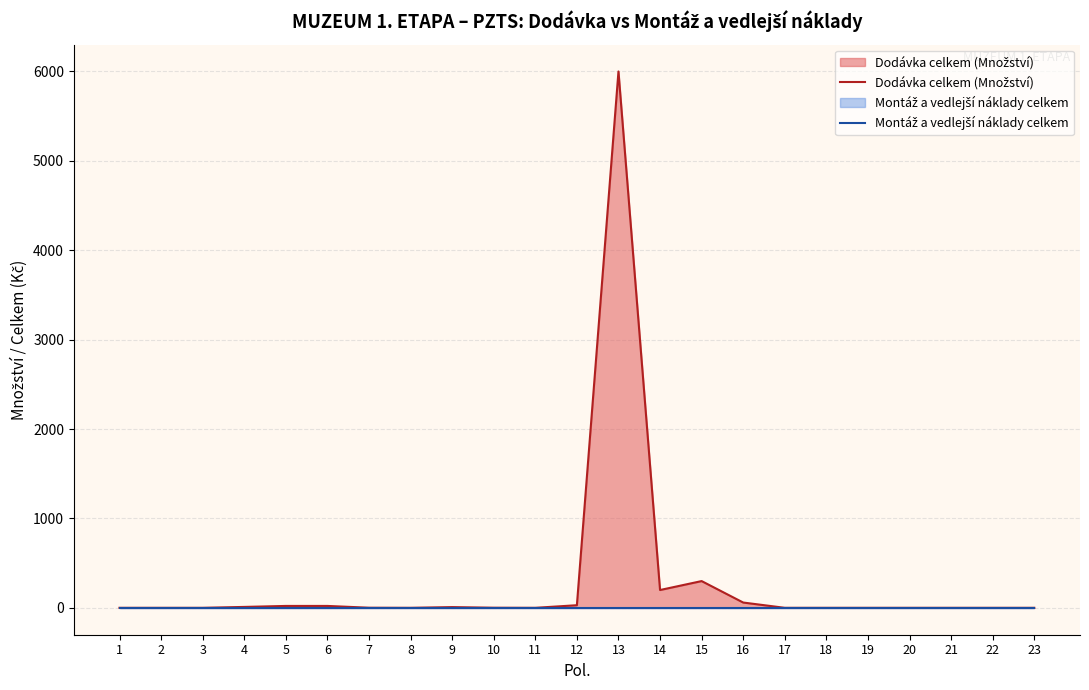

True or false: Montáž a vedlejší náklady celkem has more than 1 points higher than both neighbors.

False